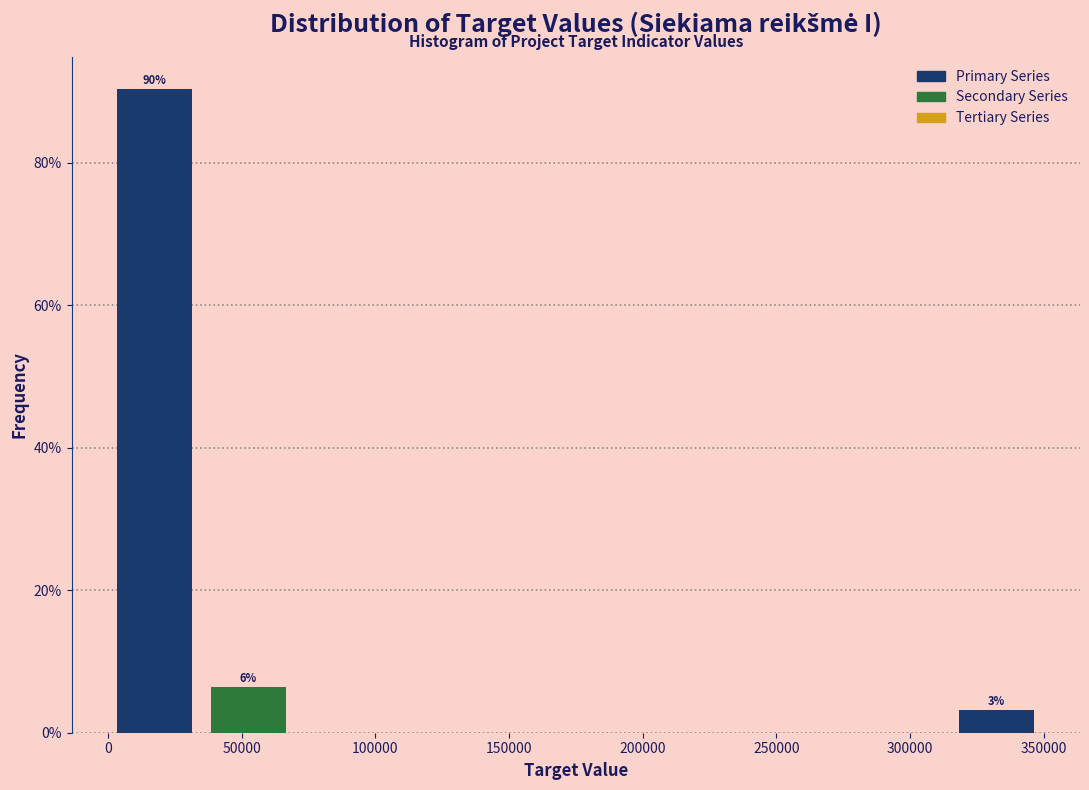

Which range on the x-axis has the tallest bar?

0 to 35000